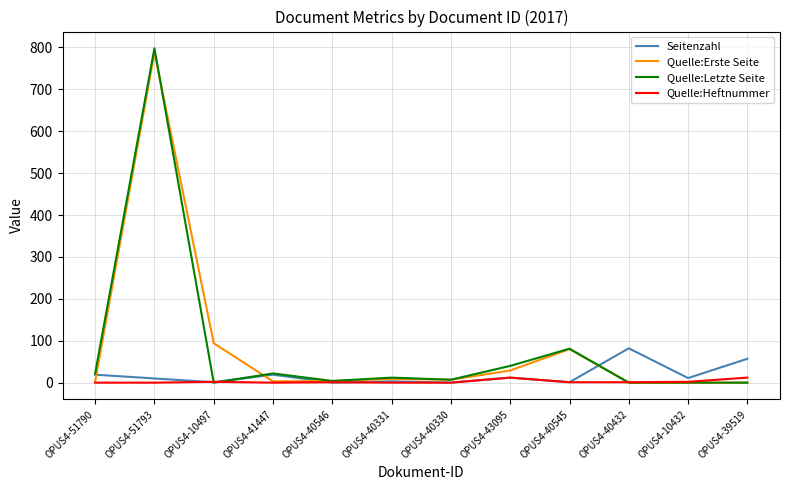

Which series has the largest range (max minus min)?

Quelle:Letzte Seite